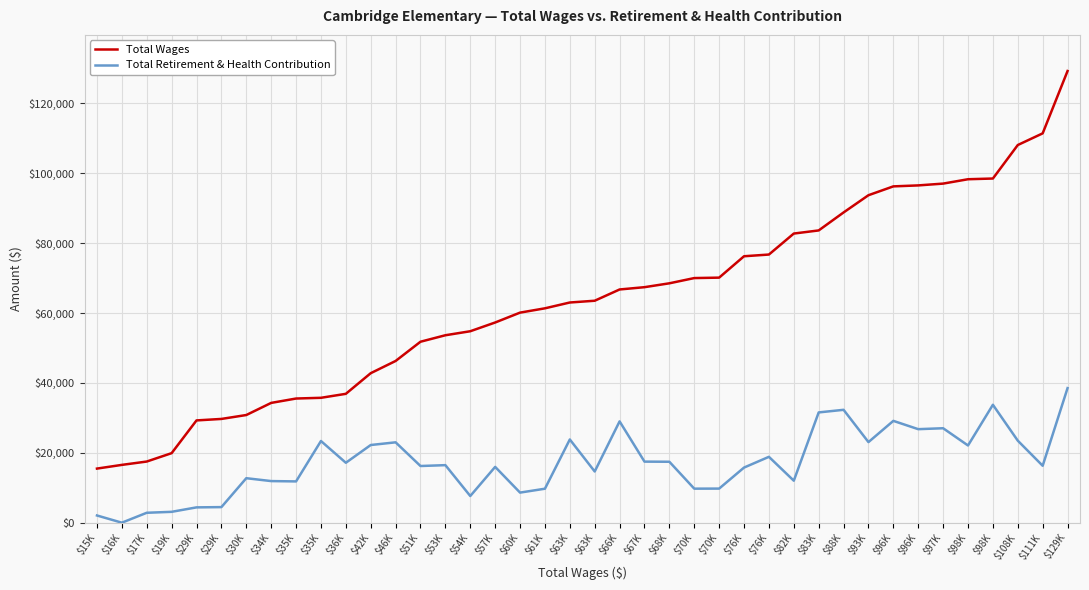

Does the chart have visible grid lines?

Yes